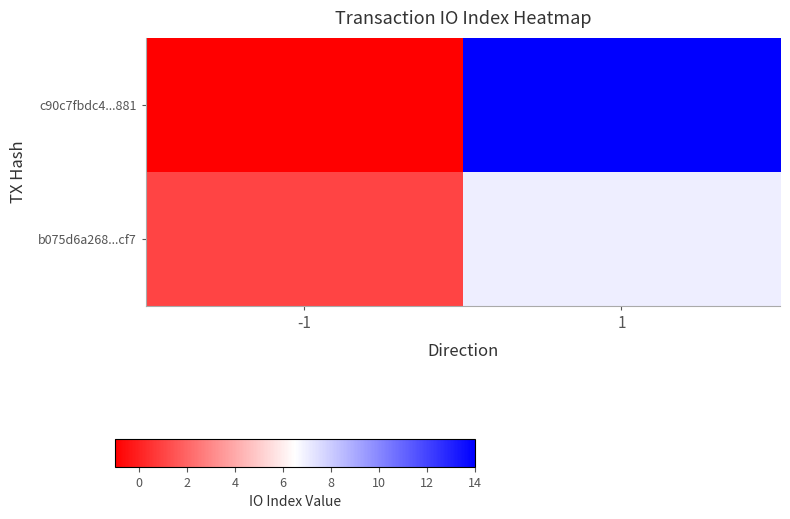

Which series has the widest spread of values?

c90c7fbdc4...881